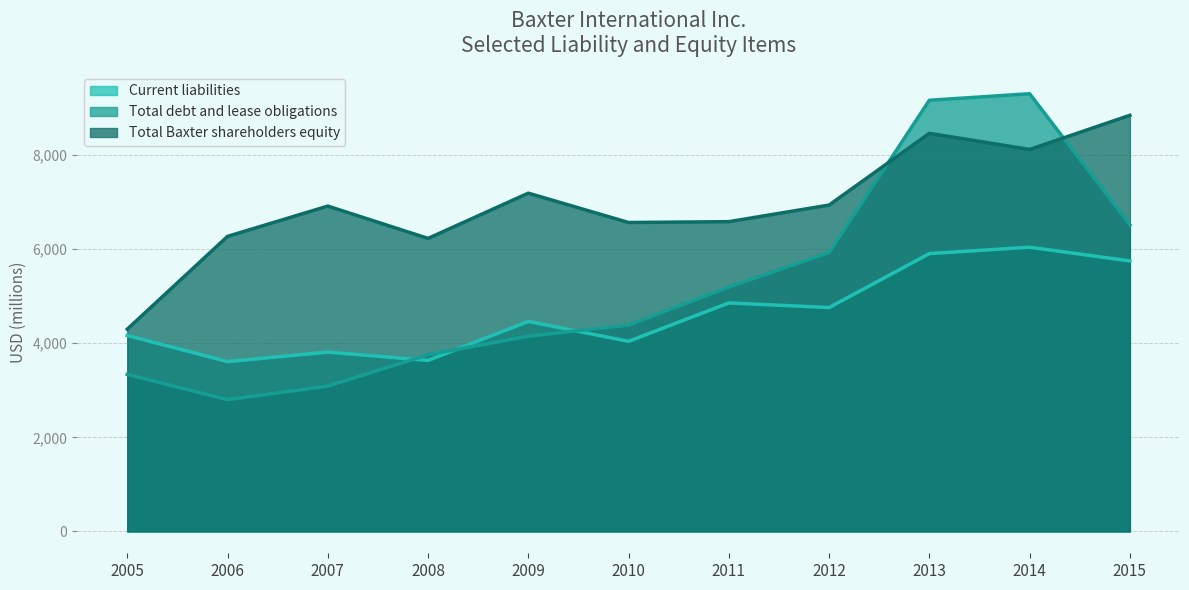

What are all the series names shown in the legend?

Current liabilities, Total debt and lease obligations, Total Baxter shareholders equity